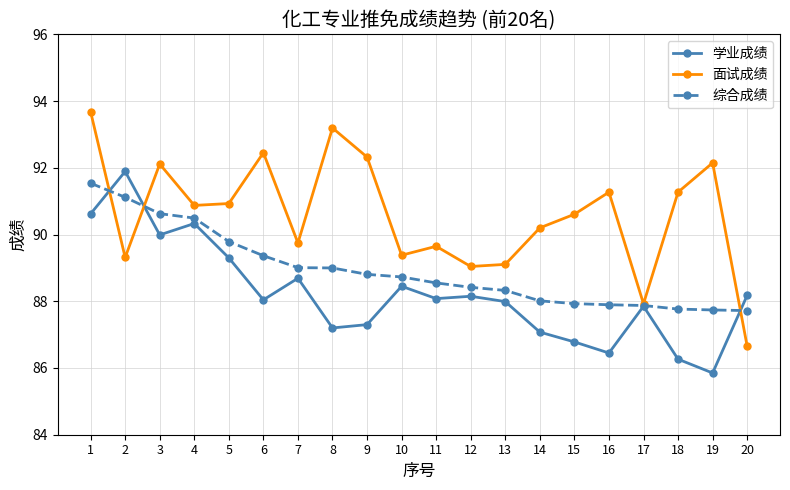

The 学业成绩 series shows 23.0 at 3. True or false?

False